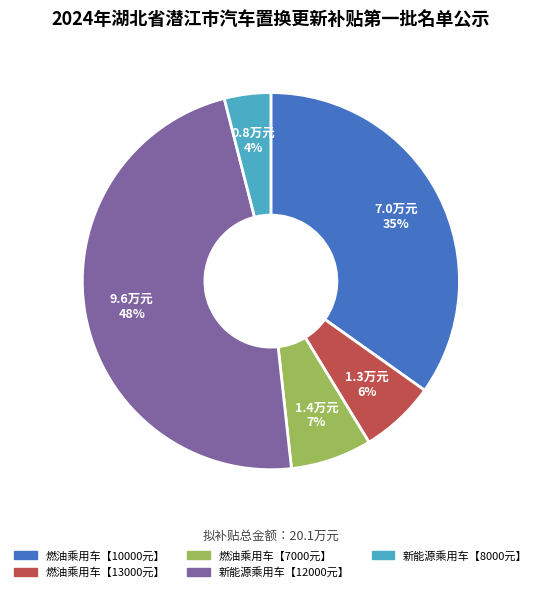

Between 燃油乘用车【10000元】 and 新能源乘用车【12000元】, which is larger?

新能源乘用车【12000元】